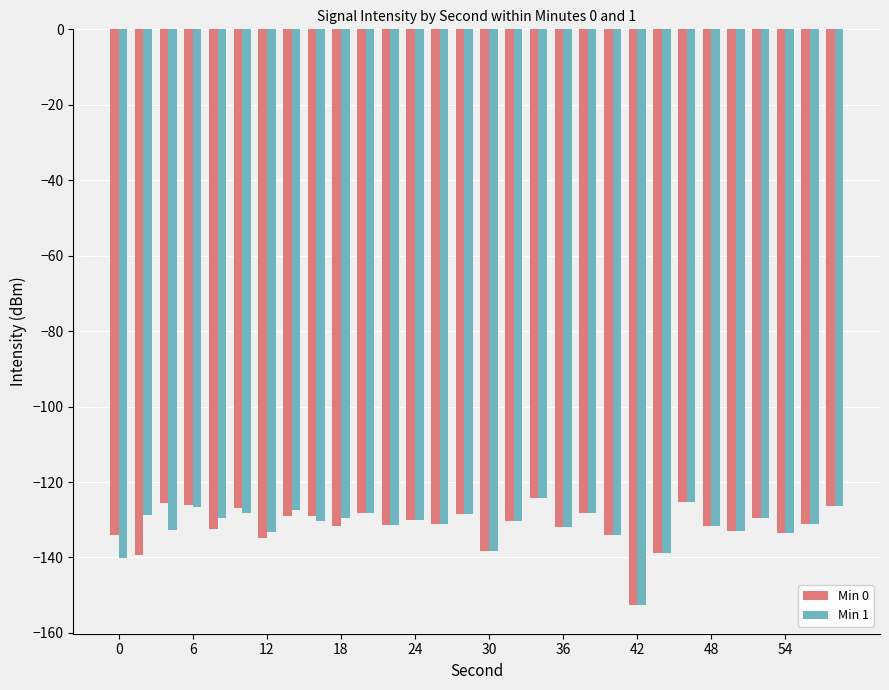

What is the sum of all Min 1 values?

-3944.9